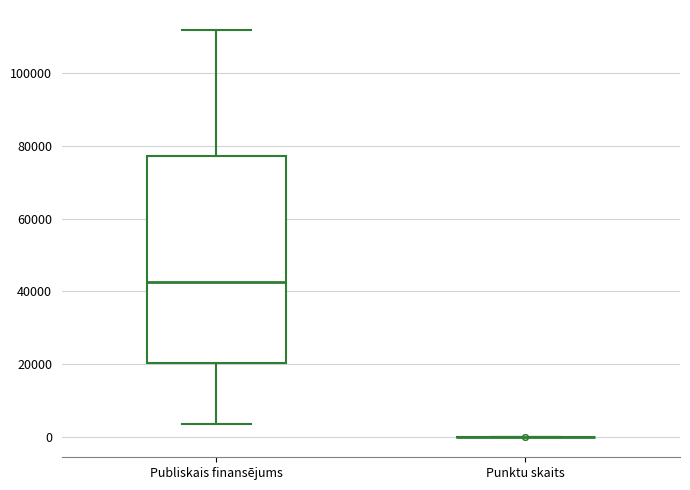

Which box is the tallest, from its lower edge to its upper edge?

Publiskais finansējums